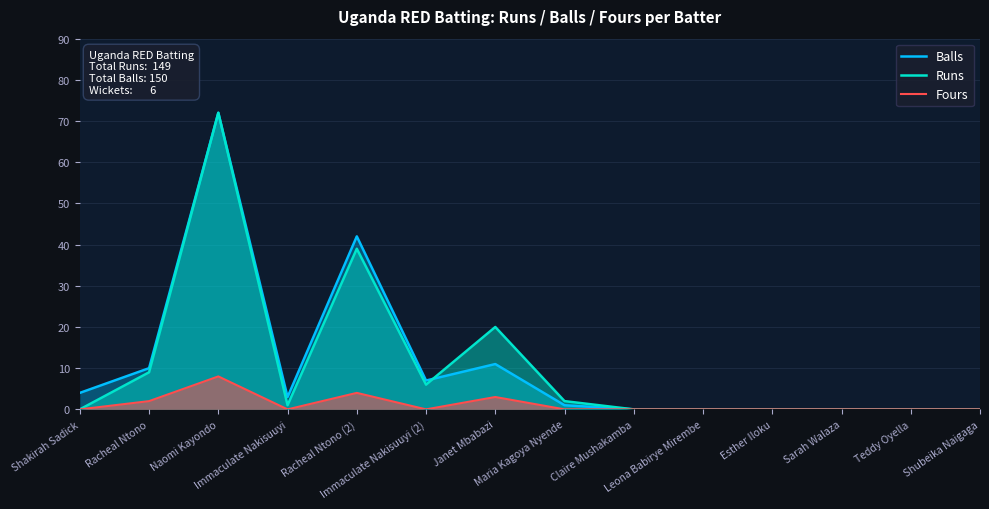

Reading left to right, what are all the values shown in this chart?

Balls: 4	10	72	3	42	7	11	1	0	0	0	0	0	0
Runs: 0	9	72	1	39	6	20	2	0	0	0	0	0	0
Fours: 0	2	8	0	4	0	3	0	0	0	0	0	0	0